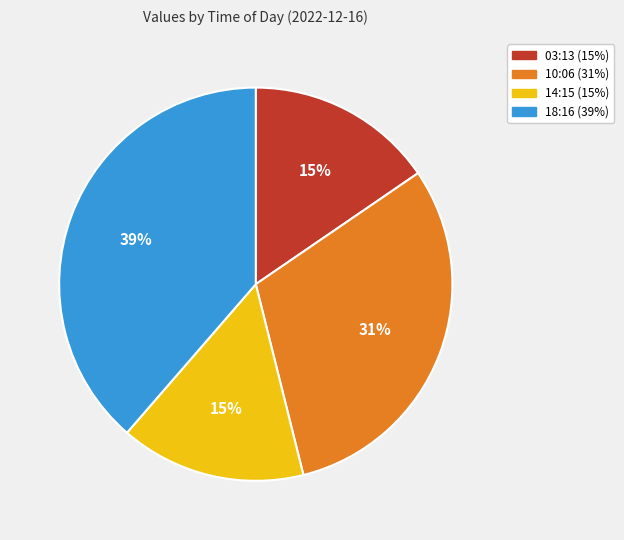

Is there any slice that represents more than half of the pie?

No